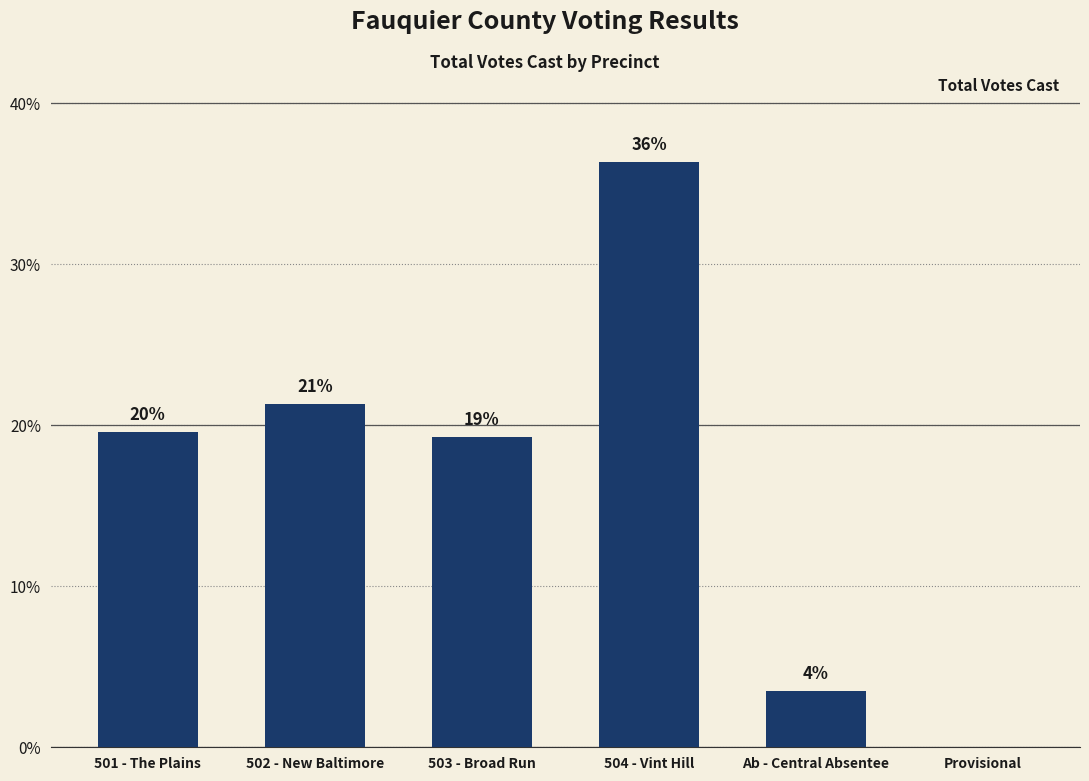

Are the bars horizontal?

No